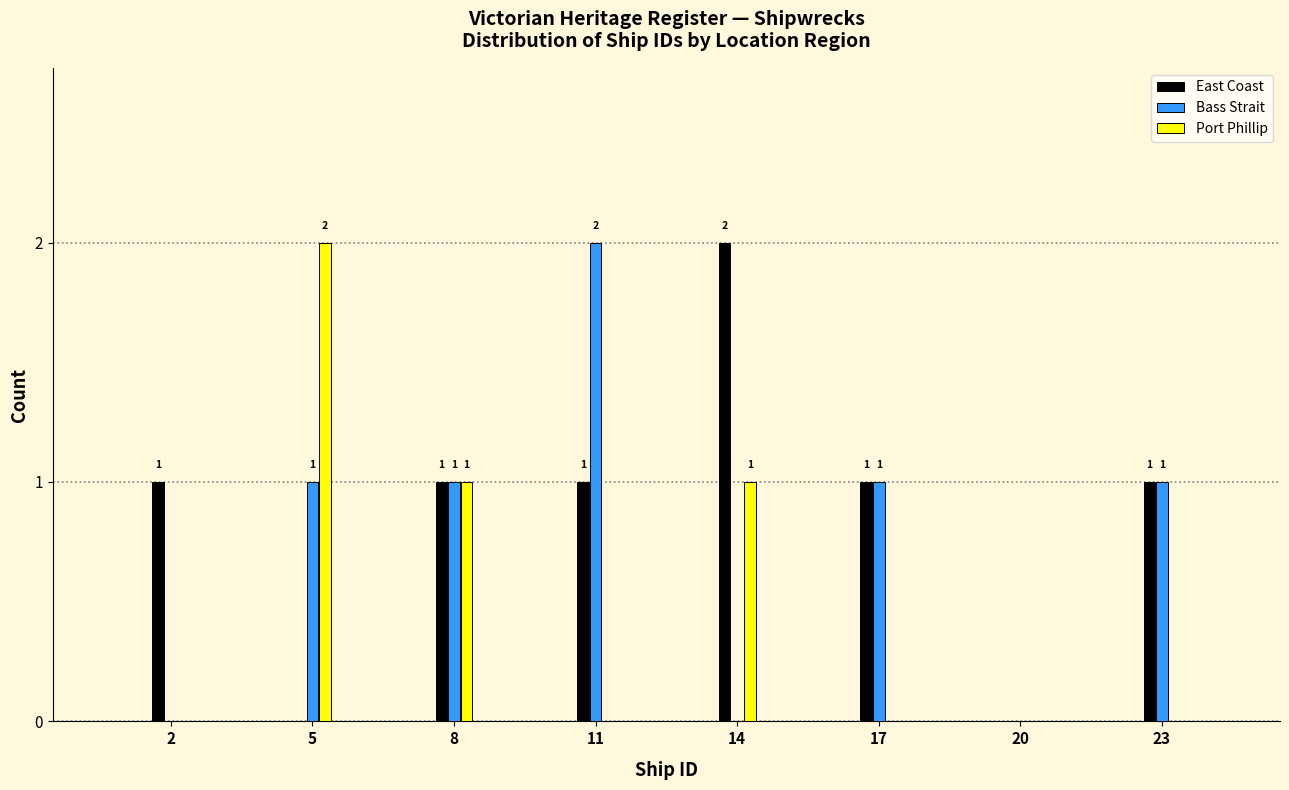

Reading left to right, extract all data points from this chart.

East Coast: 2=1	5=0	8=1	11=1	14=2	17=1	20=0	23=1
Bass Strait: 2=0	5=1	8=1	11=2	14=0	17=1	20=0	23=1
Port Phillip: 2=0	5=2	8=1	11=0	14=1	17=0	20=0	23=0